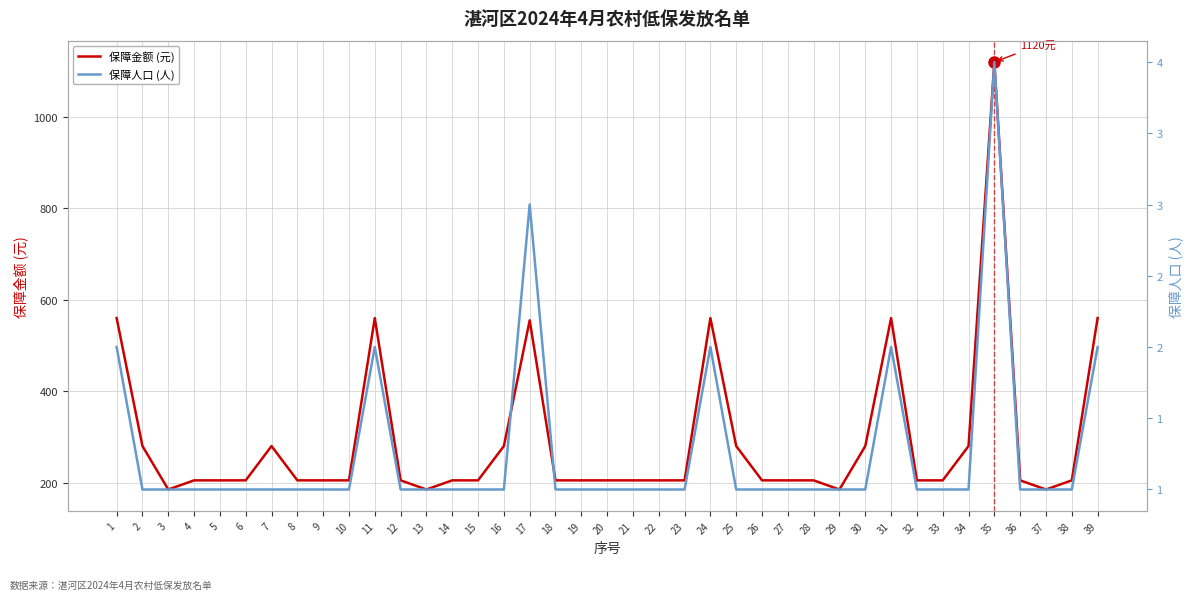

How many interior local peaks does the 保障人口 (人) series have?

5